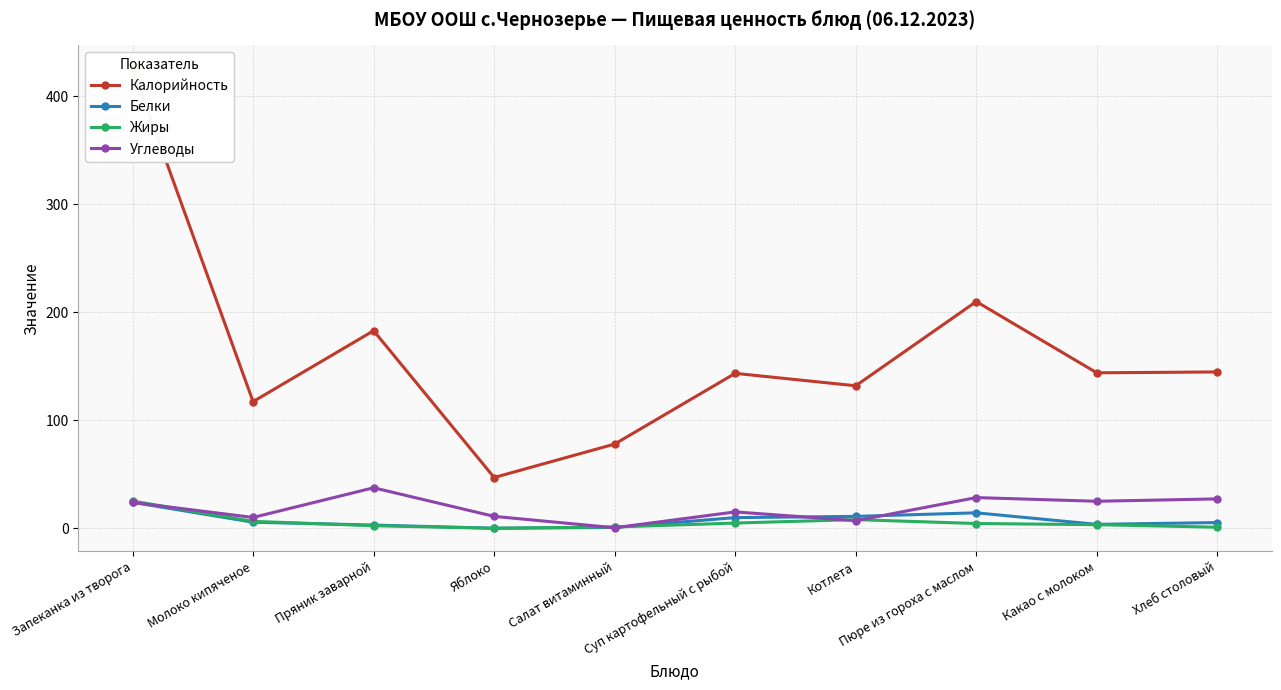

What is the minimum value for Углеводы?

0.5